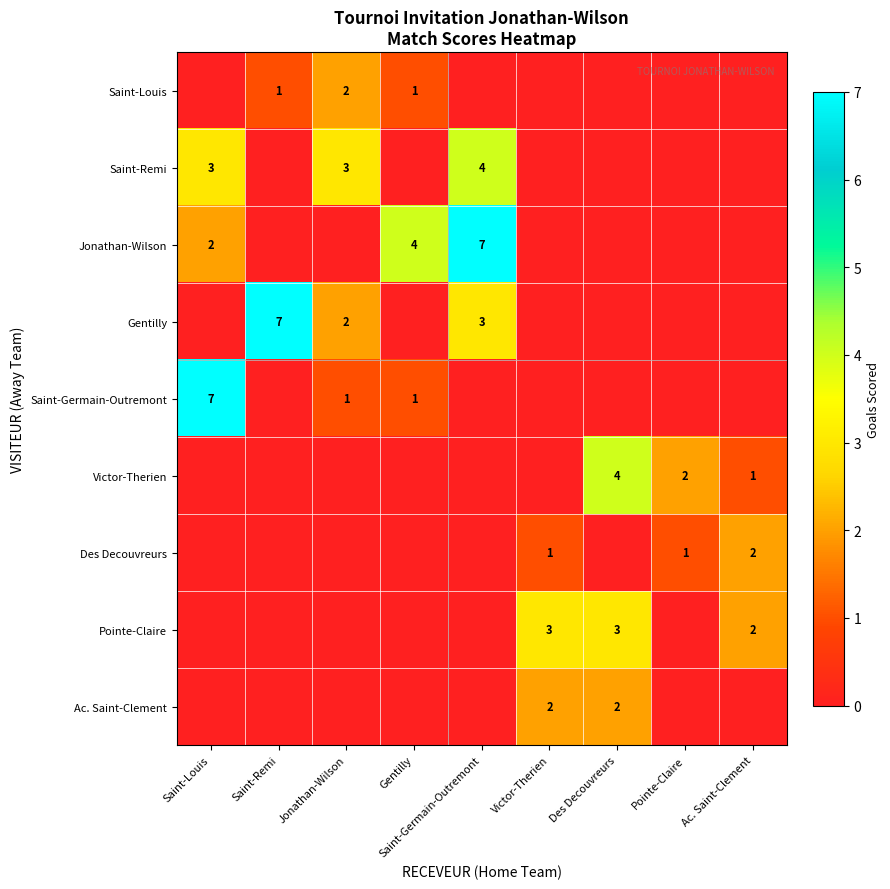

Is it true that Des Decouvreurs equals 1 at Pointe-Claire?

True